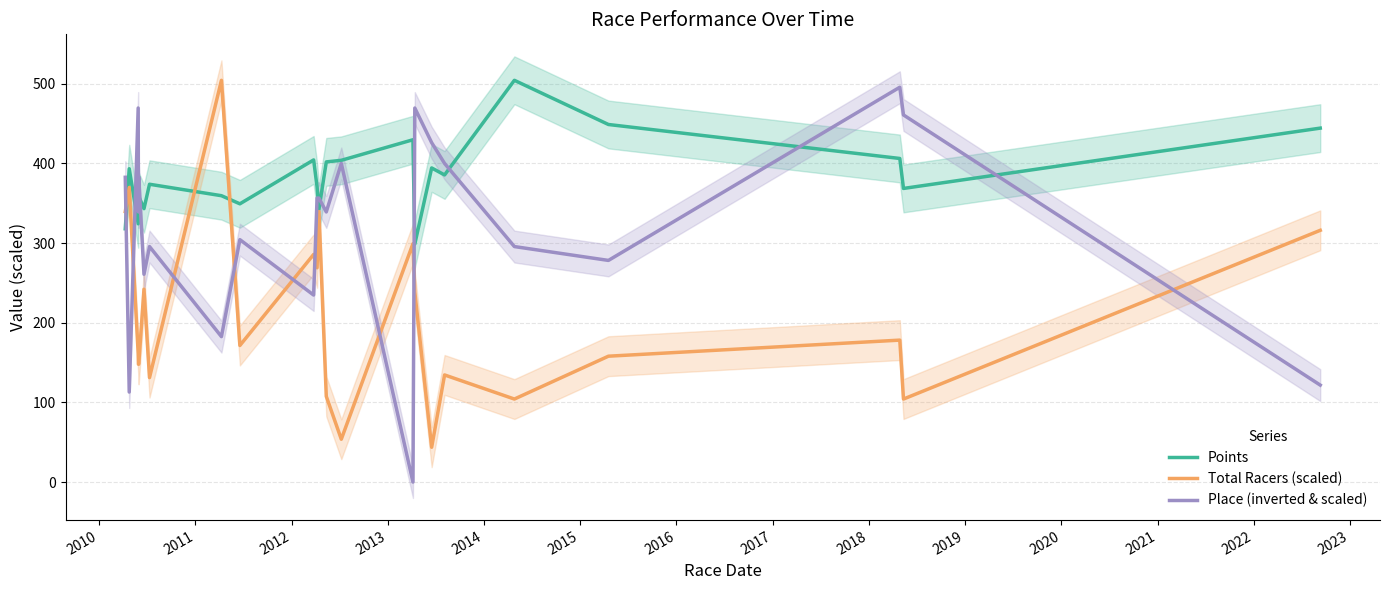

Reading right to left, extract all data points from this chart.

Points: 444.3	368.6	406.2	448.8	504.3	385.5	394.3	298.7	429.7	403.9	401.9	342.3	370.6	404.3	349.2	359.4	373.8	343.2	358.7	383.9	324.2	393.3	317.9
Total Racers (scaled): 316.0	104.2	178.2	158.0	104.2	134.5	43.7	238.7	299.2	53.8	107.6	339.5	268.9	285.7	171.4	504.3	131.1	242.0	147.9	147.9	161.4	369.8	339.5
Place (inverted & scaled): 121.7	460.8	495.6	278.2	295.6	399.9	426.0	469.5	0.0	399.9	339.1	356.5	356.5	234.7	304.3	182.6	295.6	260.8	382.5	339.1	469.5	113.0	382.5